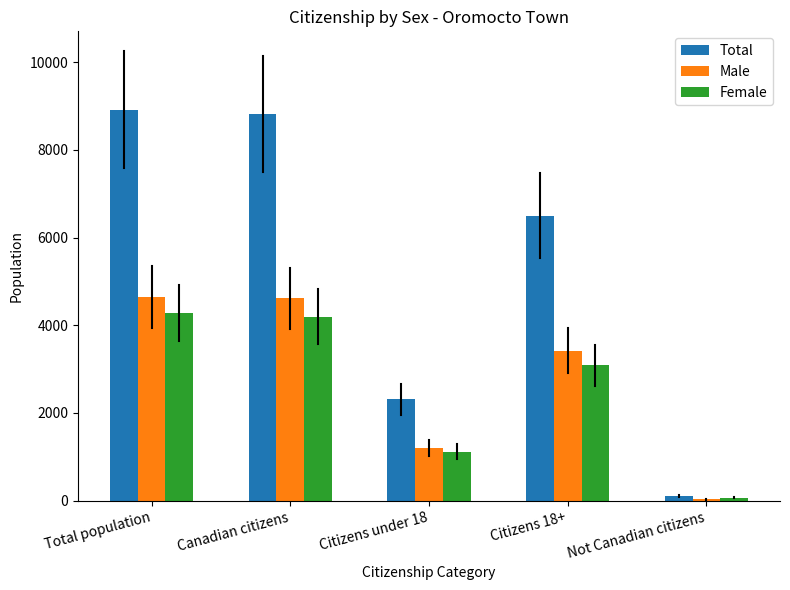

Which series has the widest spread of values?

Total